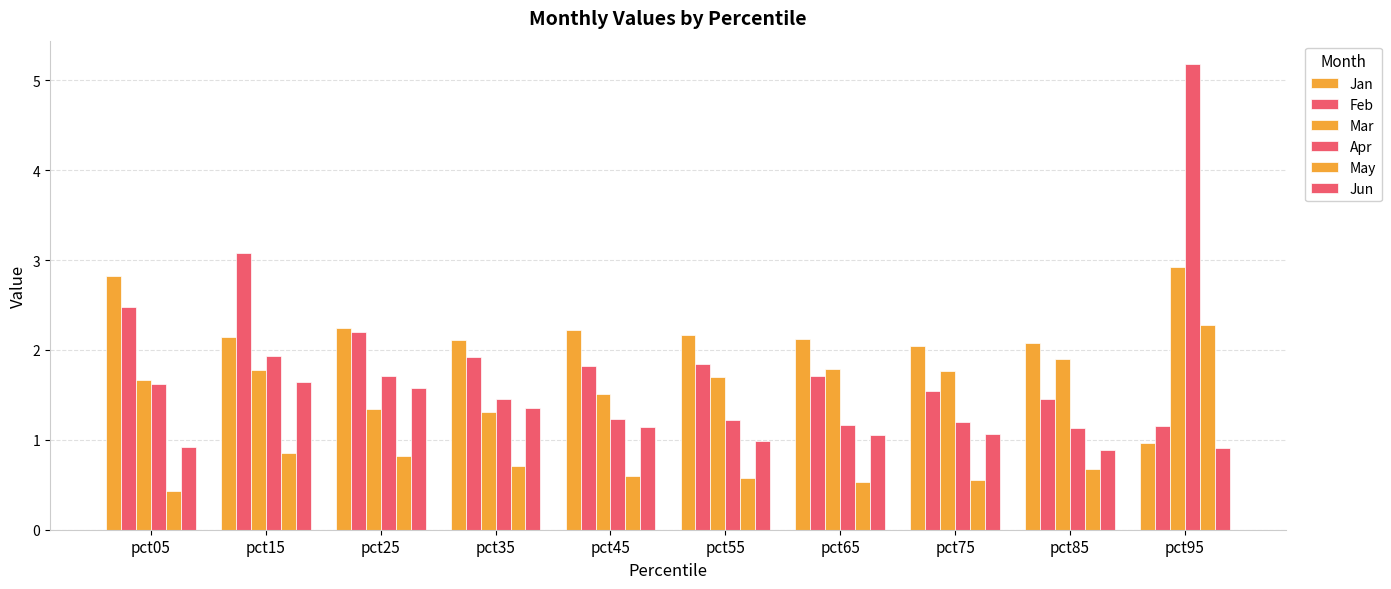

Which series changed the most between pct05 and pct75?

Feb